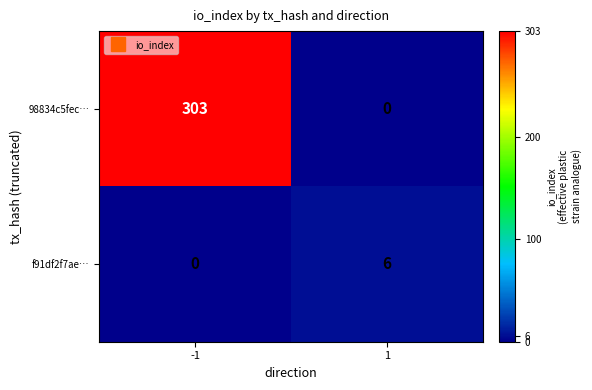

Reading left to right, extract all data points from this chart.

98834c5fec…: -1=303	1=0
f91df2f7ae…: -1=0	1=6